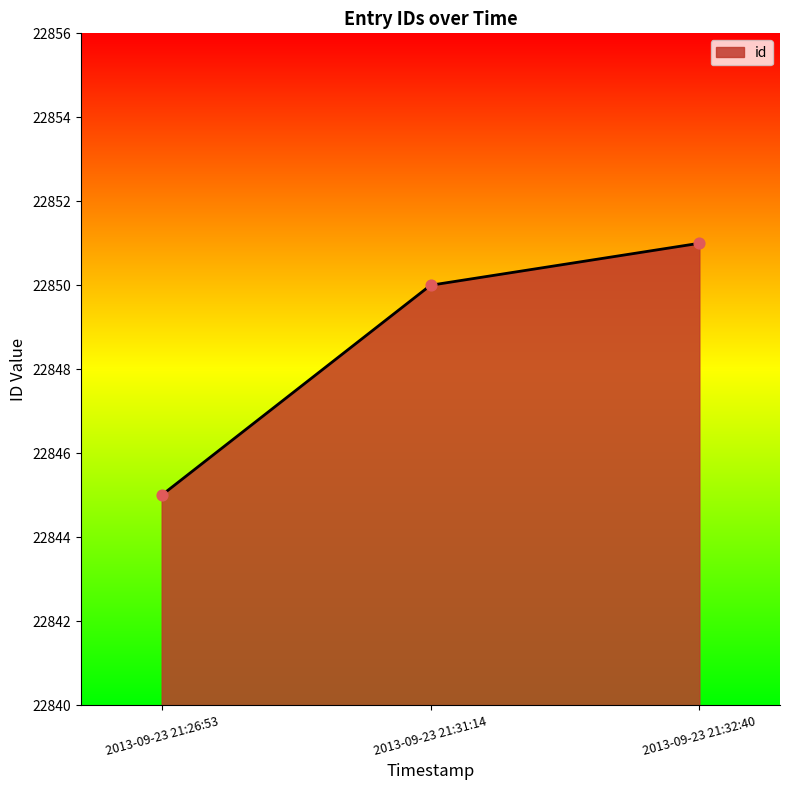

Approximately how many times larger is the value at 2013-09-23 21:26:53 compared to 2013-09-23 21:31:14?

1.0